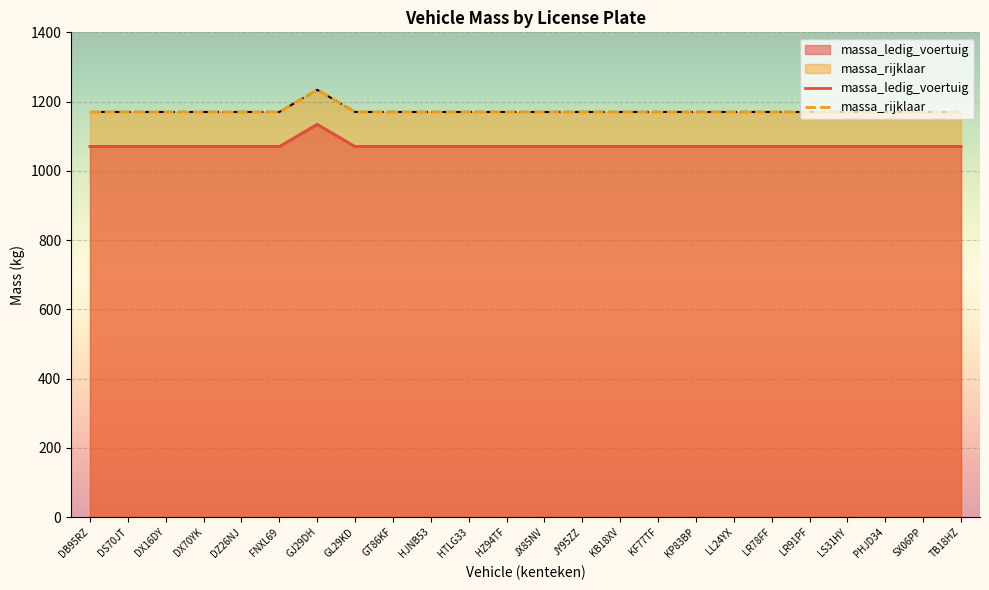

True or false: massa_rijklaar has more than 1 points higher than both neighbors.

False